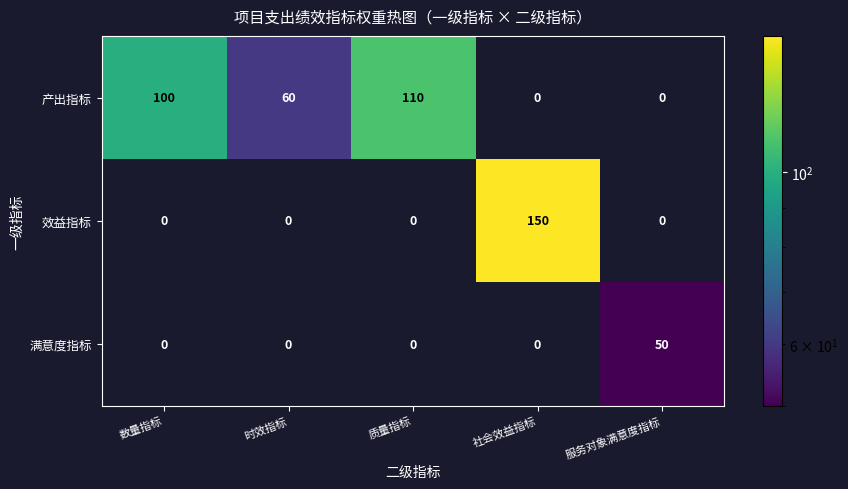

What is the spread (max minus min) of values at 社会效益指标?

150